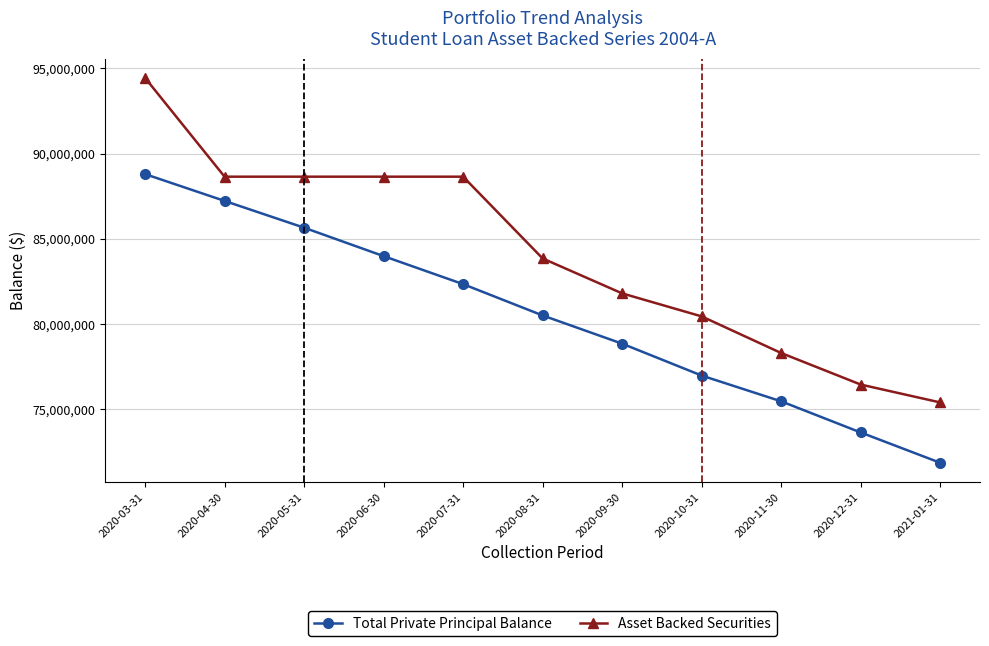

What position from the left is 2020-09-30?

7